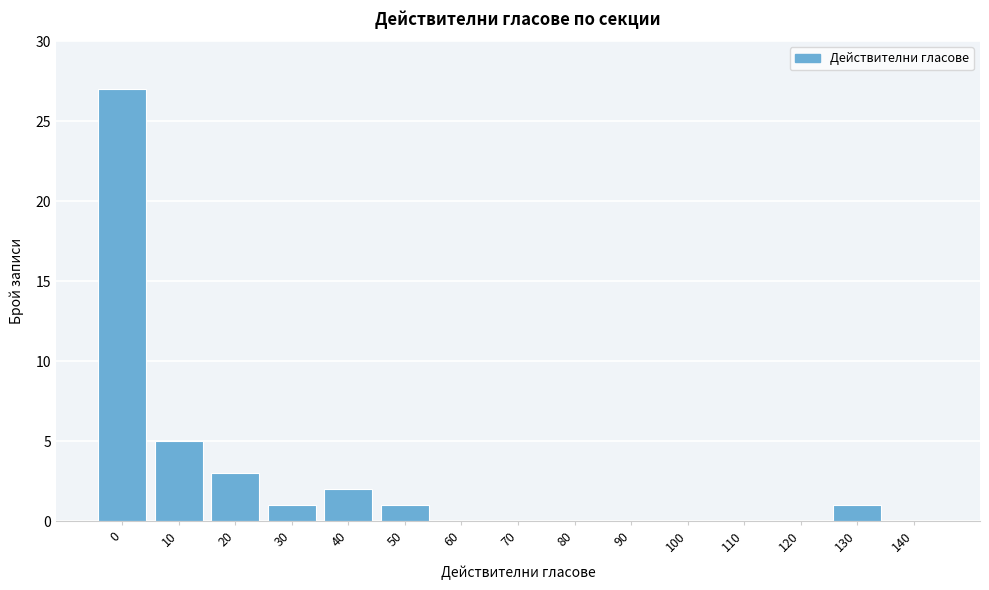

Reading right to left, list all the values displayed in this chart.

140=0	130=1	120=0	110=0	100=0	90=0	80=0	70=0	60=0	50=1	40=2	30=1	20=3	10=5	0=27